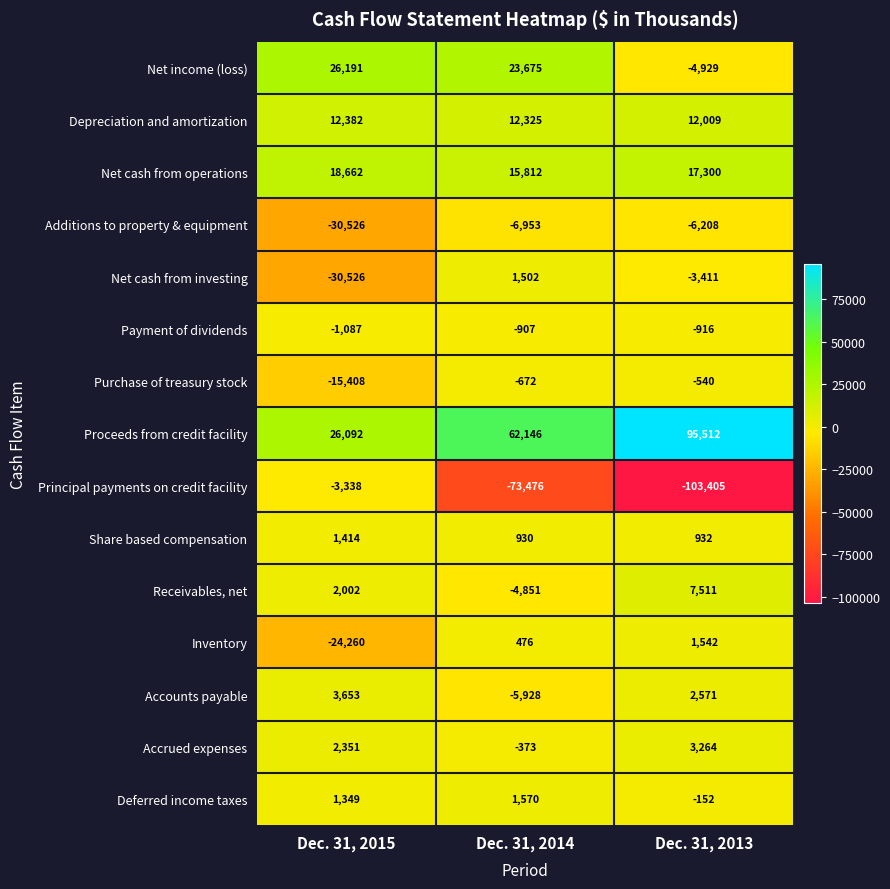

At which category does the chart reach its peak across all series?

Dec. 31, 2013